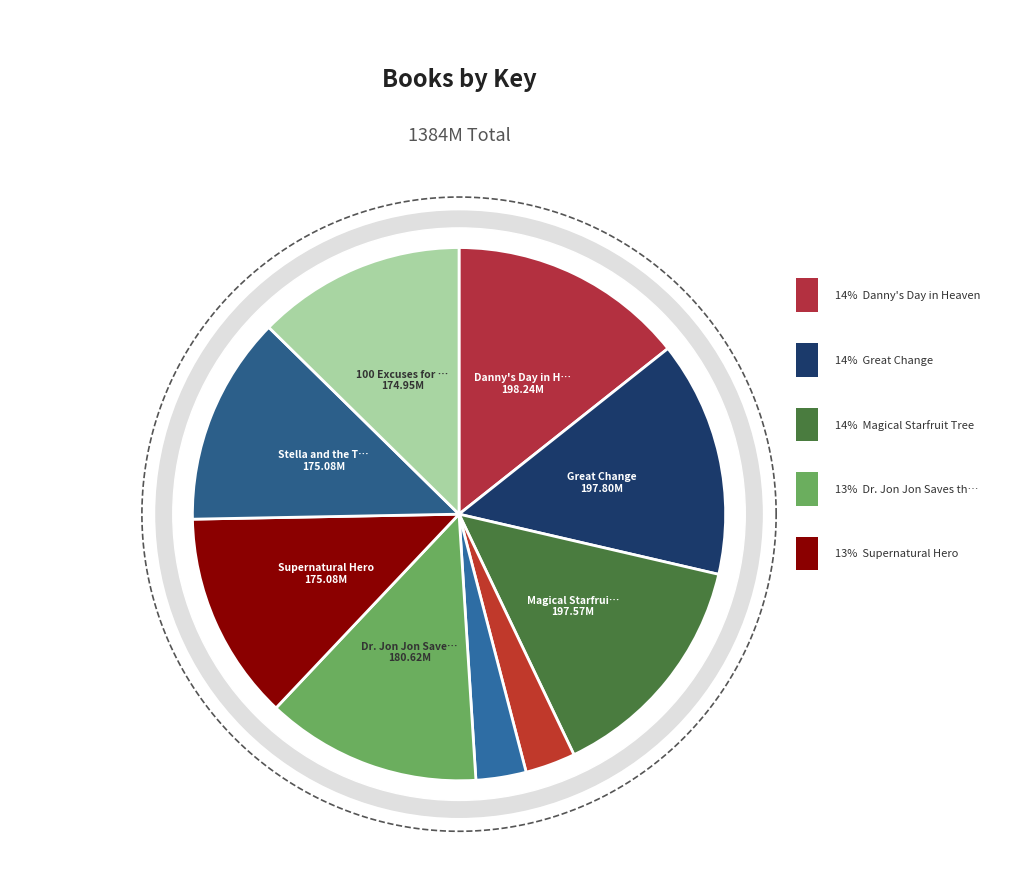

To the nearest percent, what portion does Stella and the Timekeepers represent?

13%